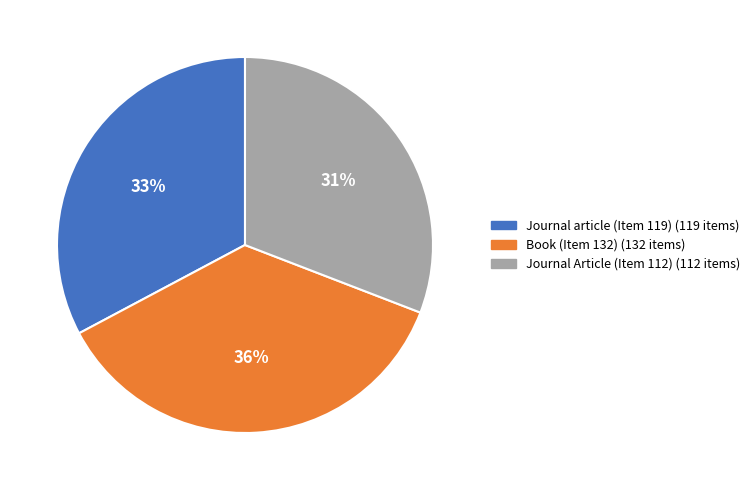

To the nearest percent, what percentage of the pie is Journal Article (Item 112)?

31%